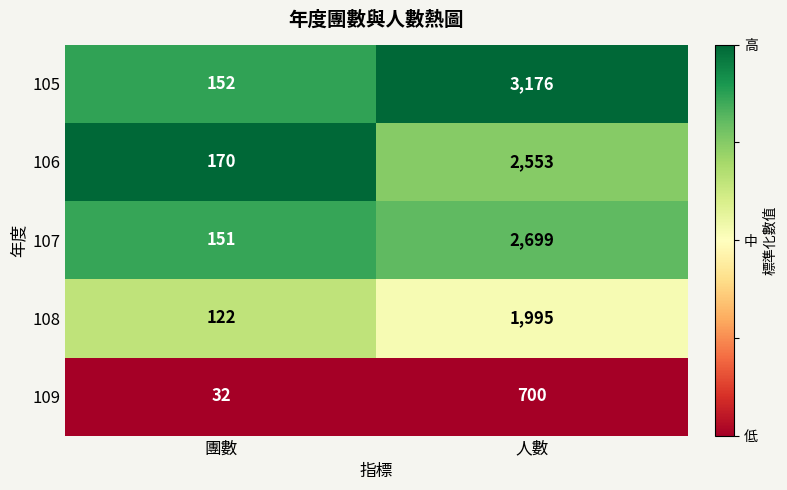

Reading left to right, extract all data points from this chart.

105: 團數=152	人數=3176
106: 團數=170	人數=2553
107: 團數=151	人數=2699
108: 團數=122	人數=1995
109: 團數=32	人數=700